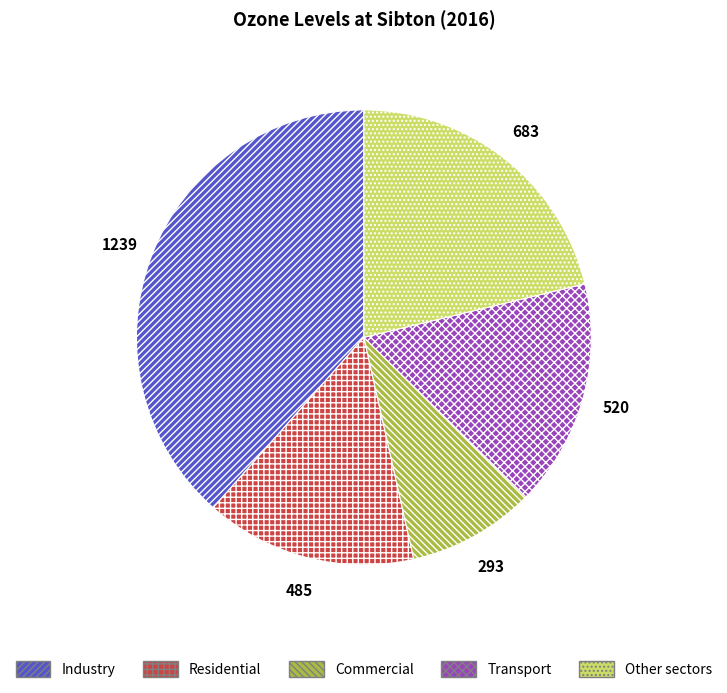

Rank the categories by value from lowest to highest.

Commercial, Residential, Transport, Other sectors, Industry